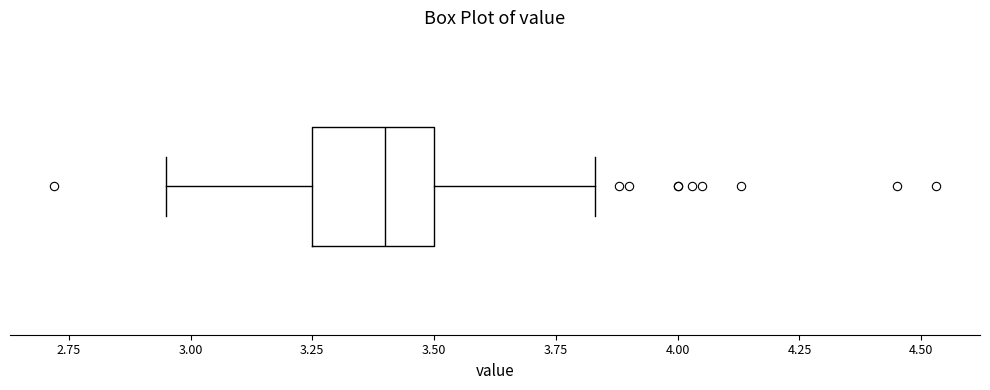

Where does the left whisker of the box end on the x-axis? The values are not printed on the chart, so give them approximately, as read against the axis.

2.95